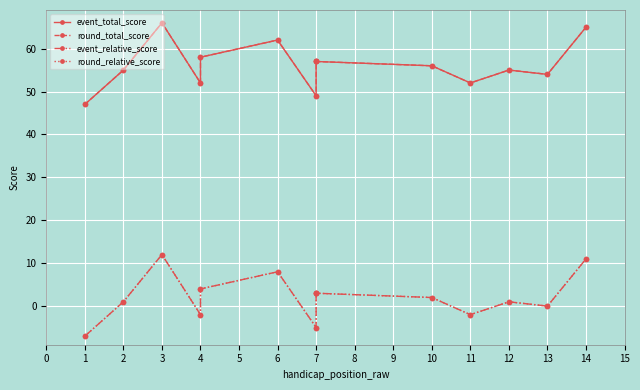

Rank the series by their maximum value, from highest to lowest.

event_total_score, round_total_score, event_relative_score, round_relative_score